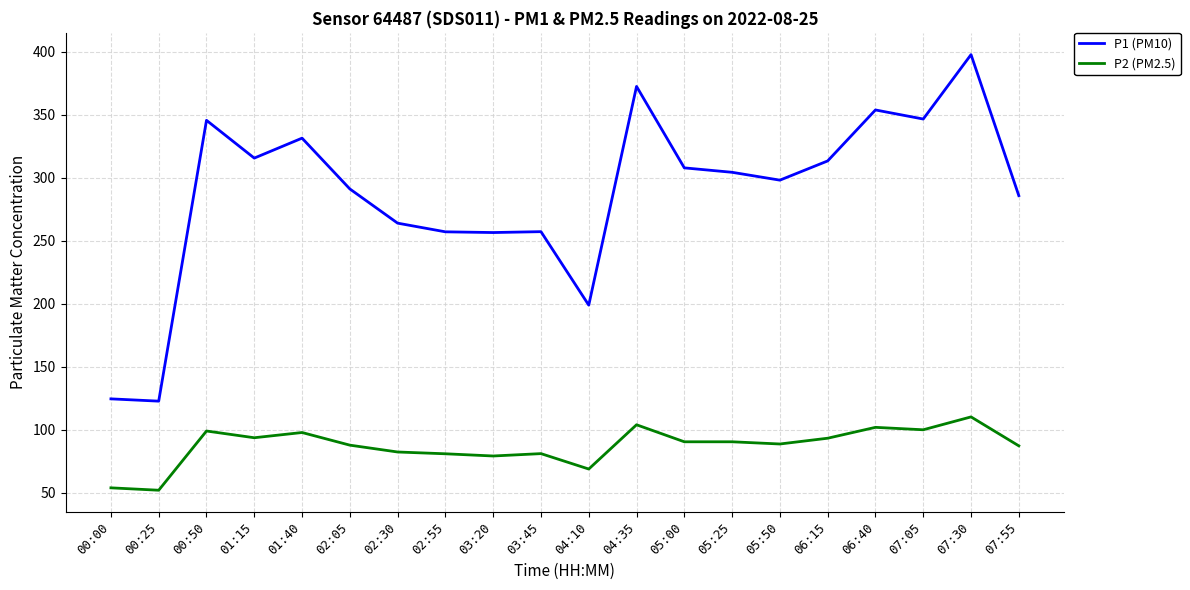

Which series changed the most between 00:25 and 04:35?

P1 (PM10)